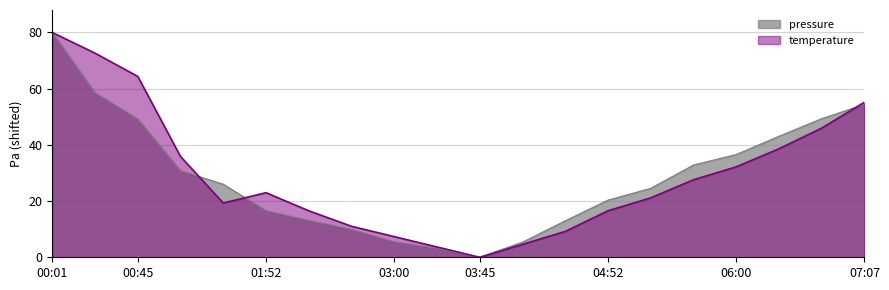

At which label is temperature closest to 40?

06:22